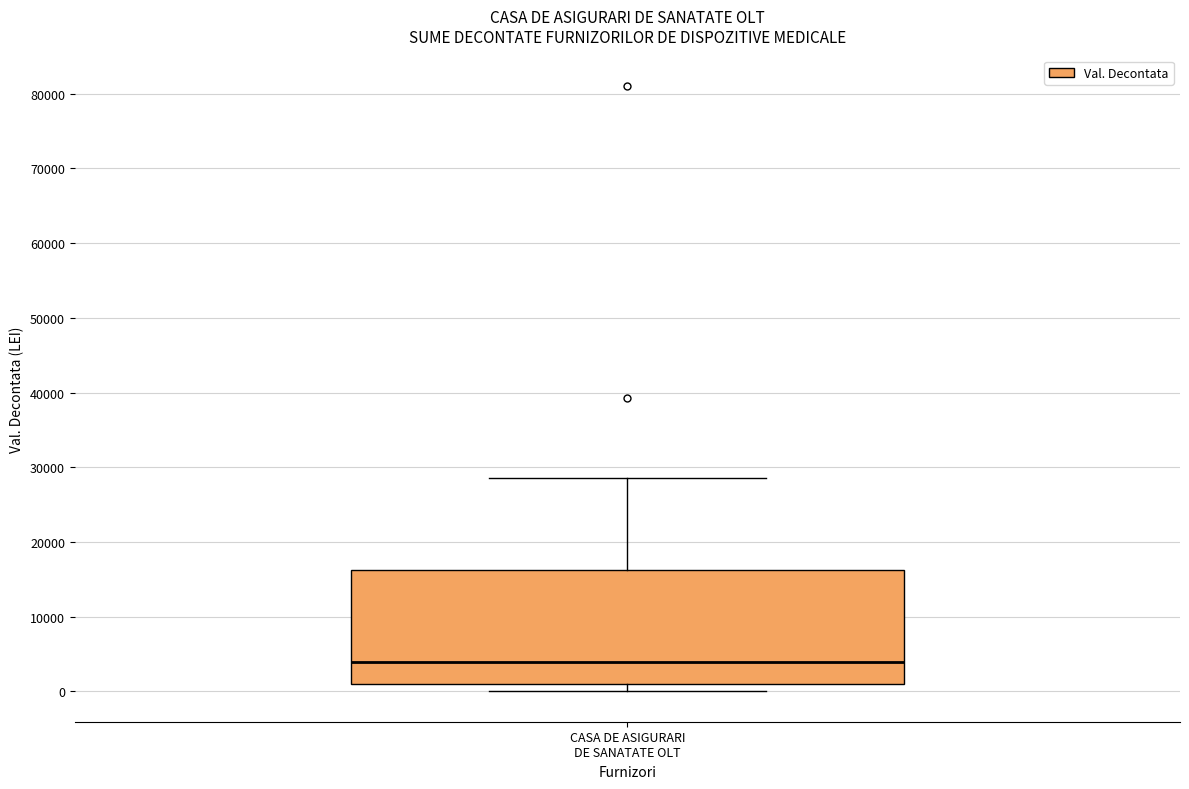

Where is the upper edge of the box for CASA DE ASIGURARI DE SANATATE OLT on the y-axis? The values are not printed on the chart, so give them approximately, as read against the axis.

16000